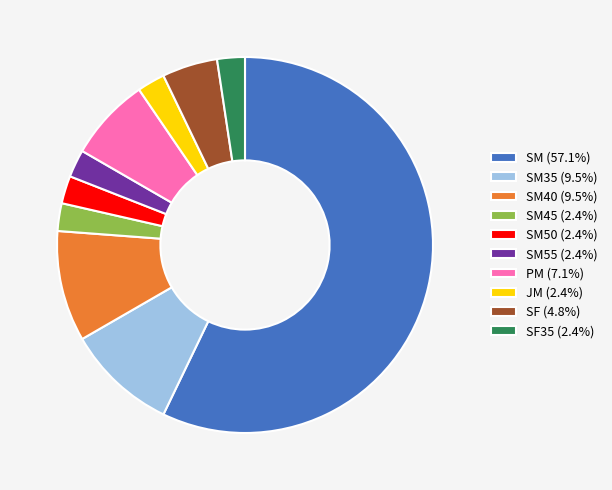

Combined, do SM50 (2.4%) and JM (2.4%) account for over 50%?

No